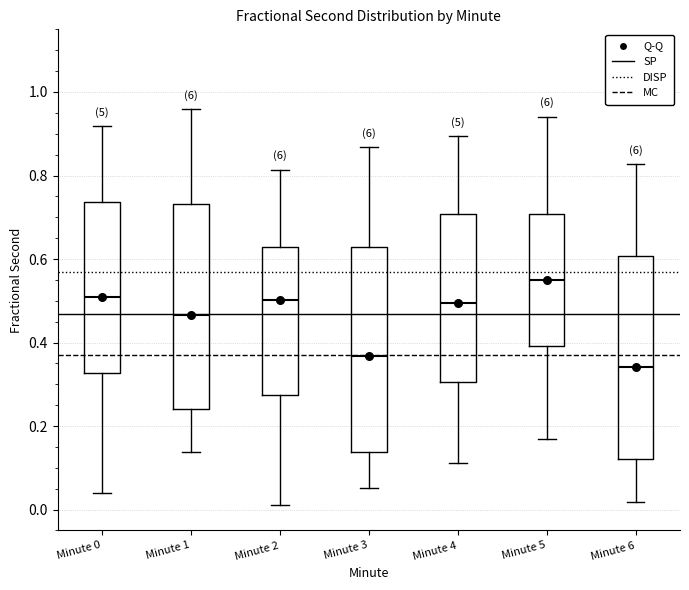

Reading left to right, transcribe this box plot: for each box, give where its median line is, the range the box spans, and where its two whiskers end, as read against the y-axis. The values are not printed on the chart, so give them approximately, as read against the axis.

Minute 0: median 0.50, box 0.32 to 0.74, whiskers 0.04 to 0.92
Minute 1: median 0.46, box 0.24 to 0.74, whiskers 0.14 to 0.96
Minute 2: median 0.50, box 0.28 to 0.62, whiskers 0.02 to 0.82
Minute 3: median 0.36, box 0.14 to 0.62, whiskers 0.06 to 0.86
Minute 4: median 0.50, box 0.30 to 0.70, whiskers 0.12 to 0.90
Minute 5: median 0.54, box 0.40 to 0.70, whiskers 0.16 to 0.94
Minute 6: median 0.34, box 0.12 to 0.60, whiskers 0.02 to 0.82